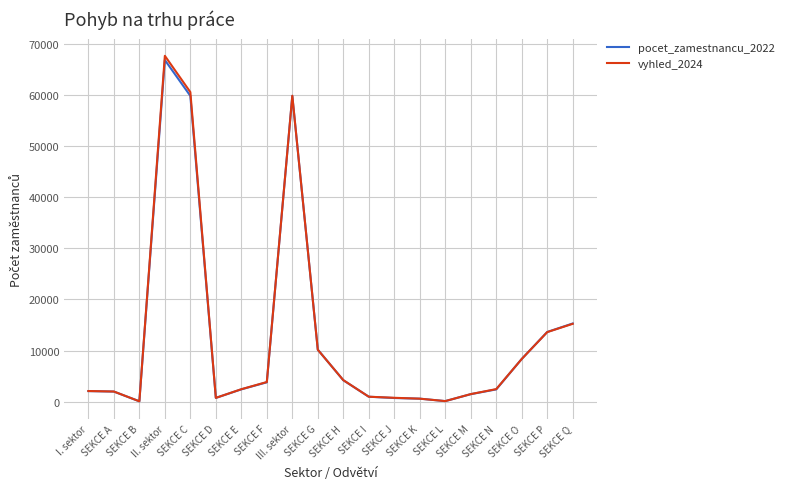

The value of pocet_zamestnancu_2022 at SEKCE F is 3810. True or false?

True